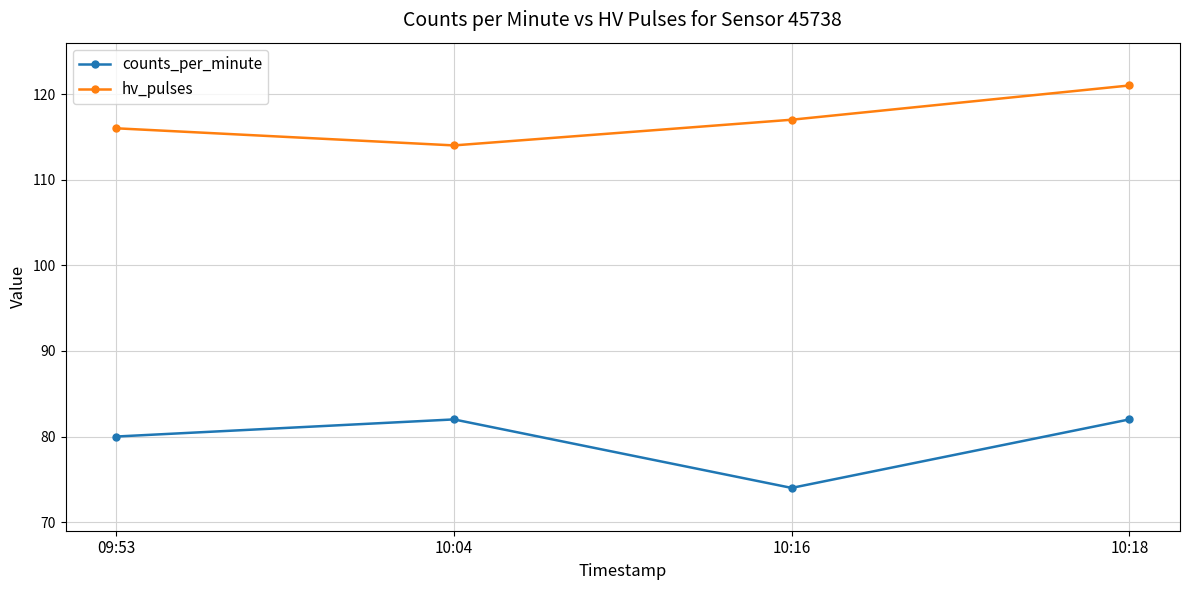

True or false: hv_pulses has a value of 114 at 10:04.

True